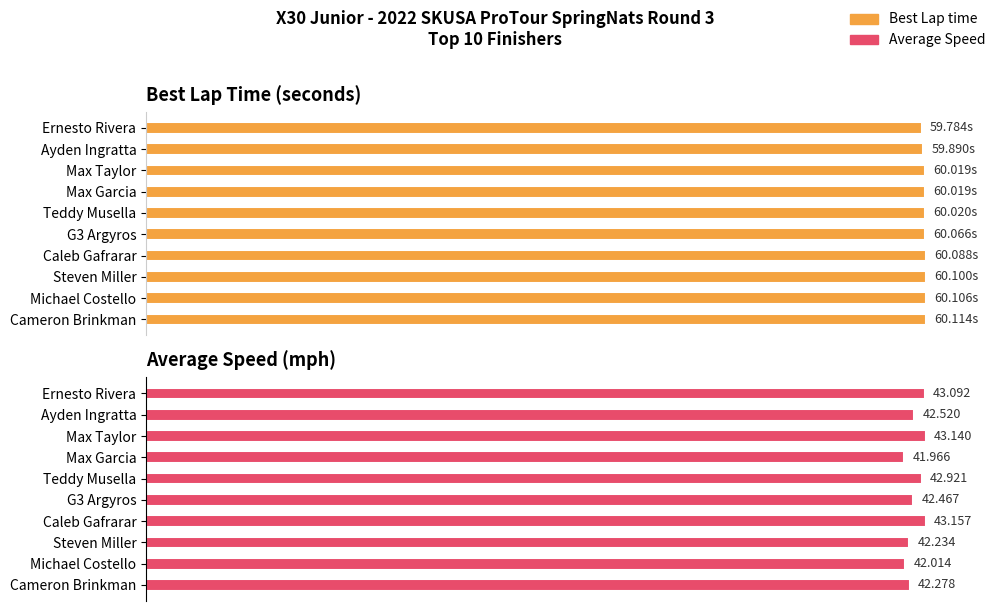

What are all the series names shown in the legend?

Best Lap time, Average Speed